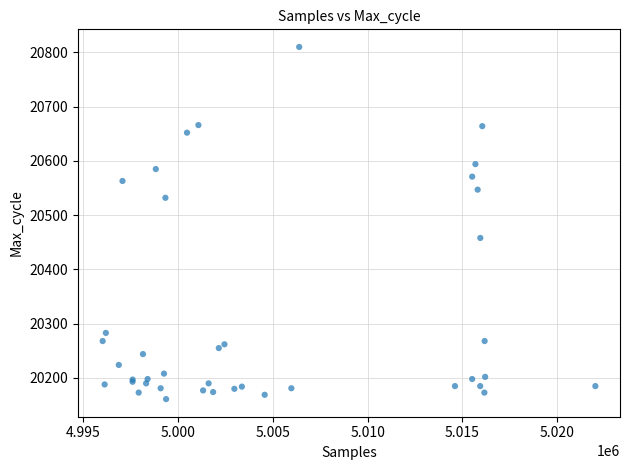

What Y value in the scatter plot is closest to 20485?

20458